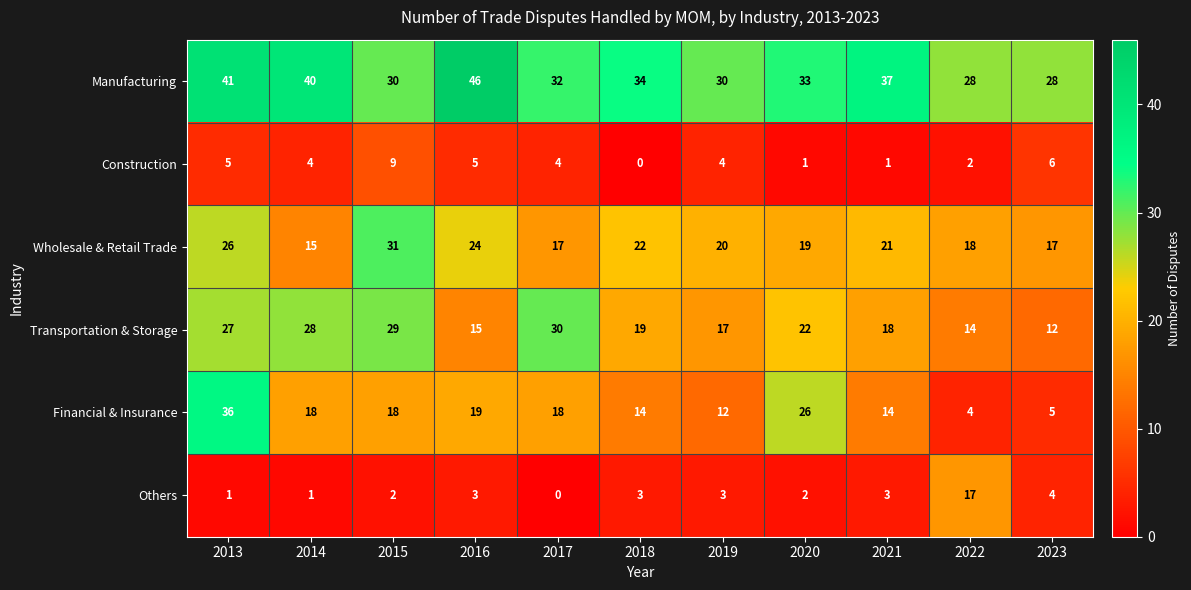

Is it true that Wholesale & Retail Trade equals 31 at 2015?

True